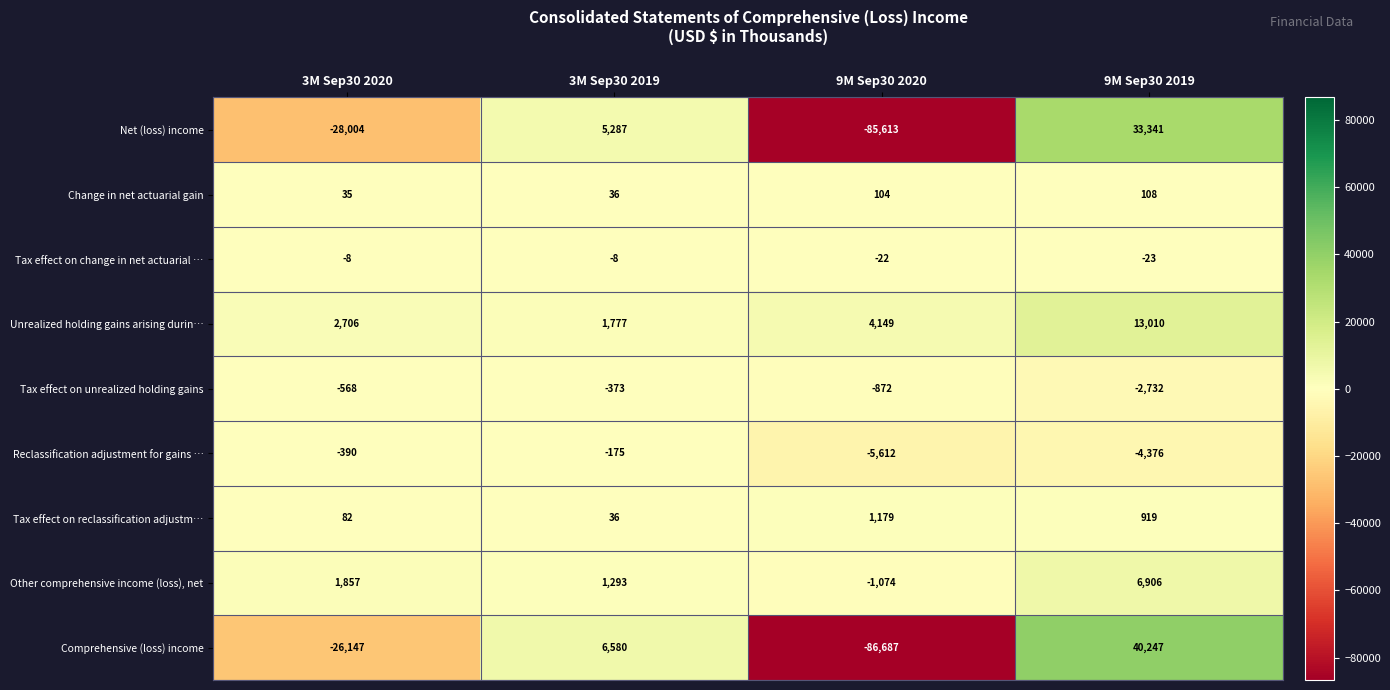

The Tax effect on unrealized holding gains series shows -377 at 3M Sep30 2020. True or false?

False